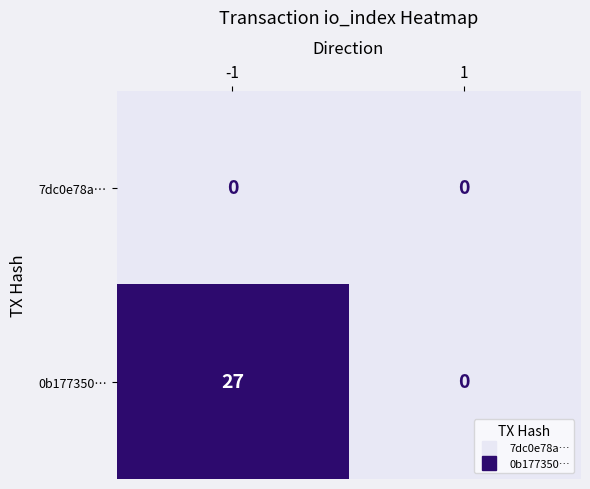

What is the maximum value for 0b177350…?

27